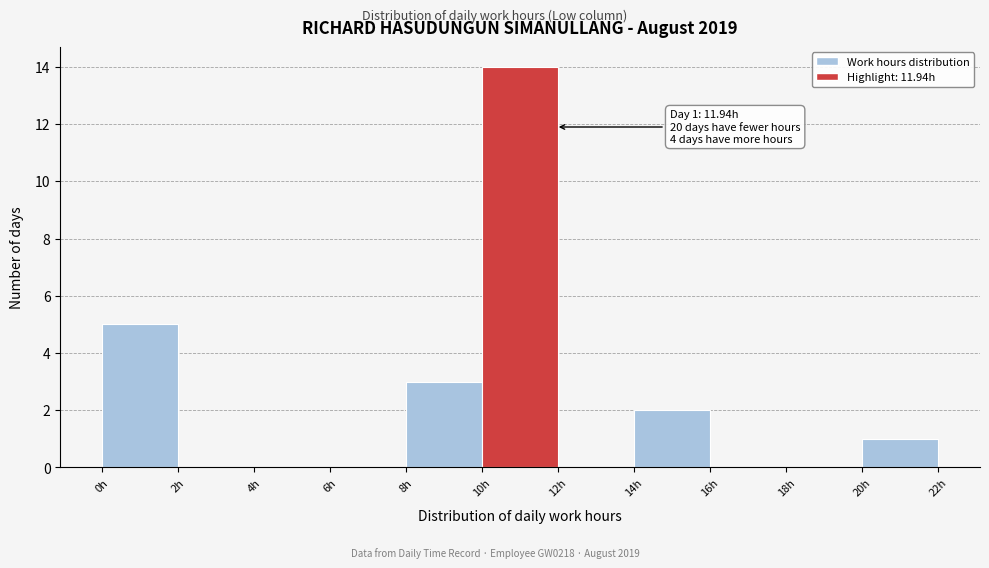

Which range on the x-axis has the tallest bar?

10 to 12